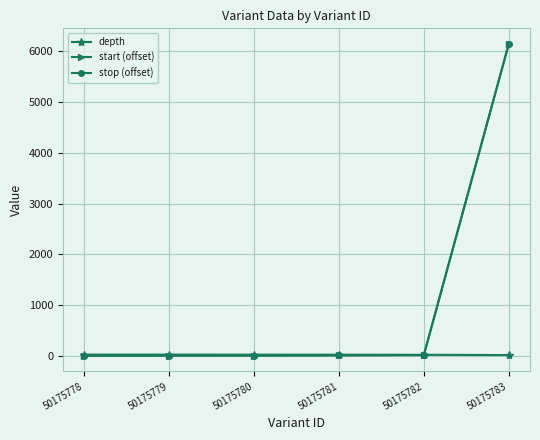

Is this an area chart (filled region under the line)?

No